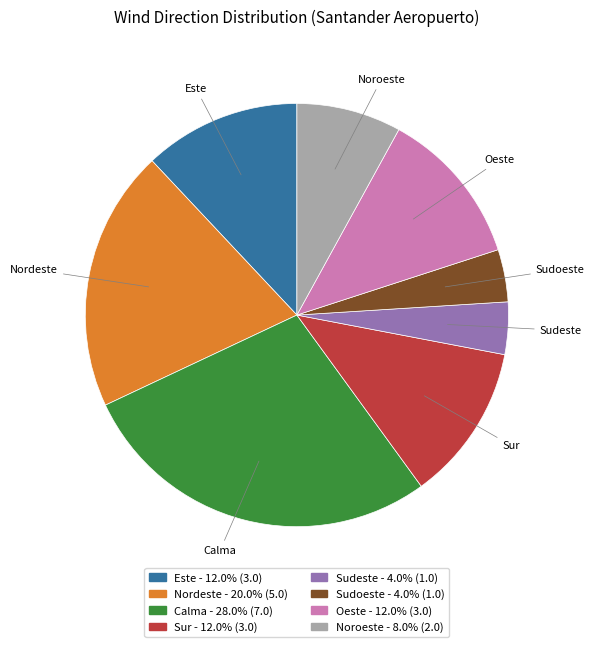

Do Nordeste - 20.0% (5.0) and Sudeste - 4.0% (1.0) together represent more than half of the pie?

No